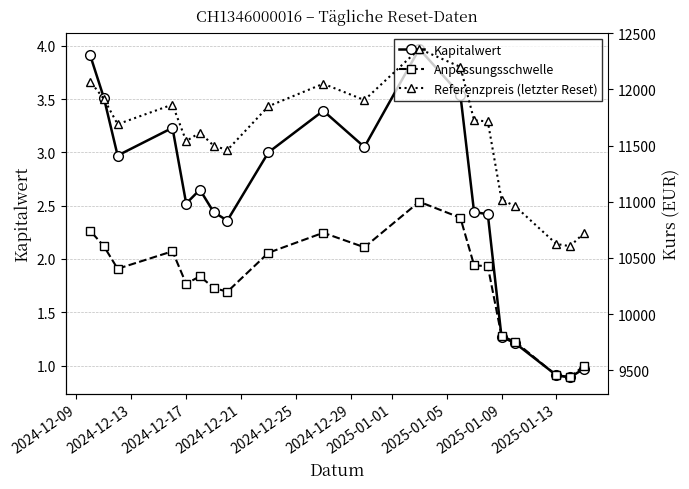

The Kapitalwert series shows 0.5 at 2025-01-13. True or false?

False